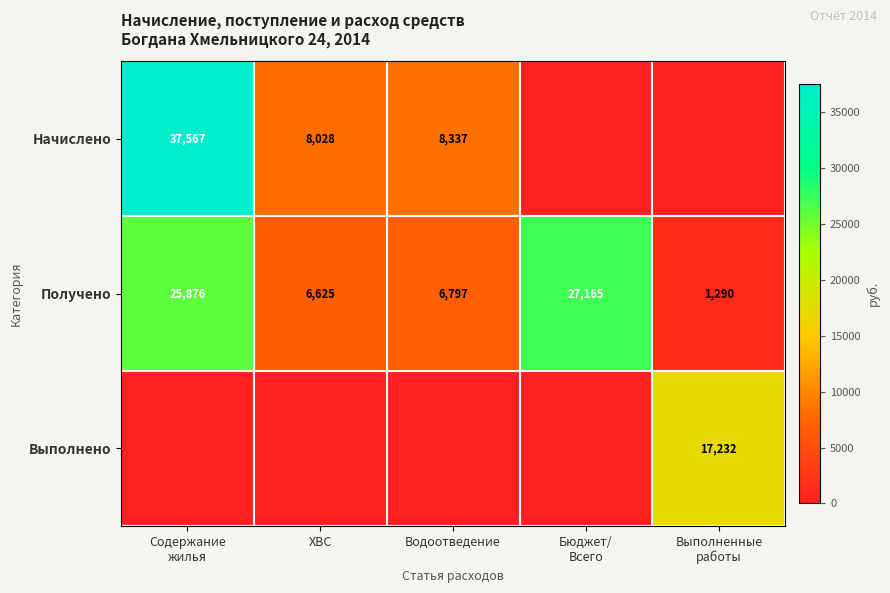

What is the average value of the Получено series?

13551